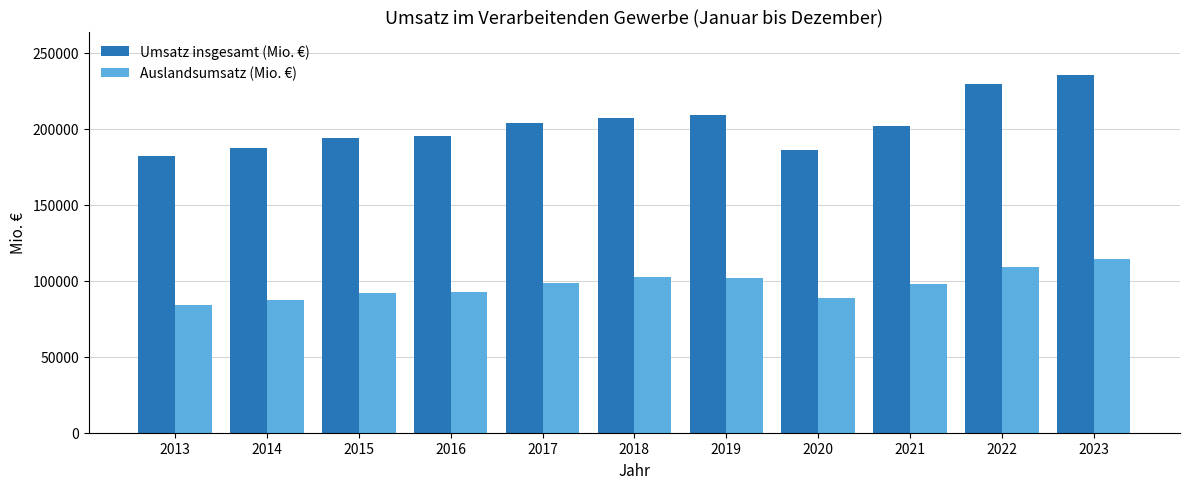

The value of Umsatz insgesamt (Mio. €) at 2021 is 296717. True or false?

False